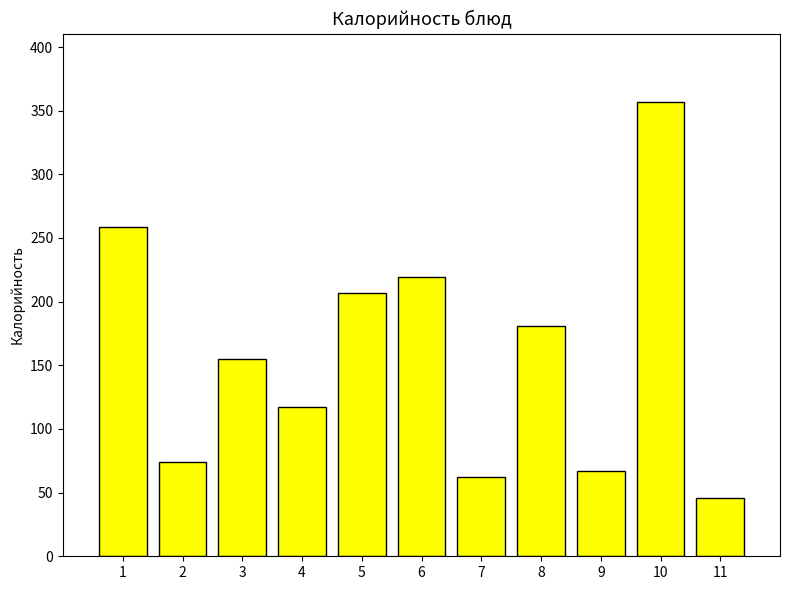

True or false: the data shows 103 at 1.

False